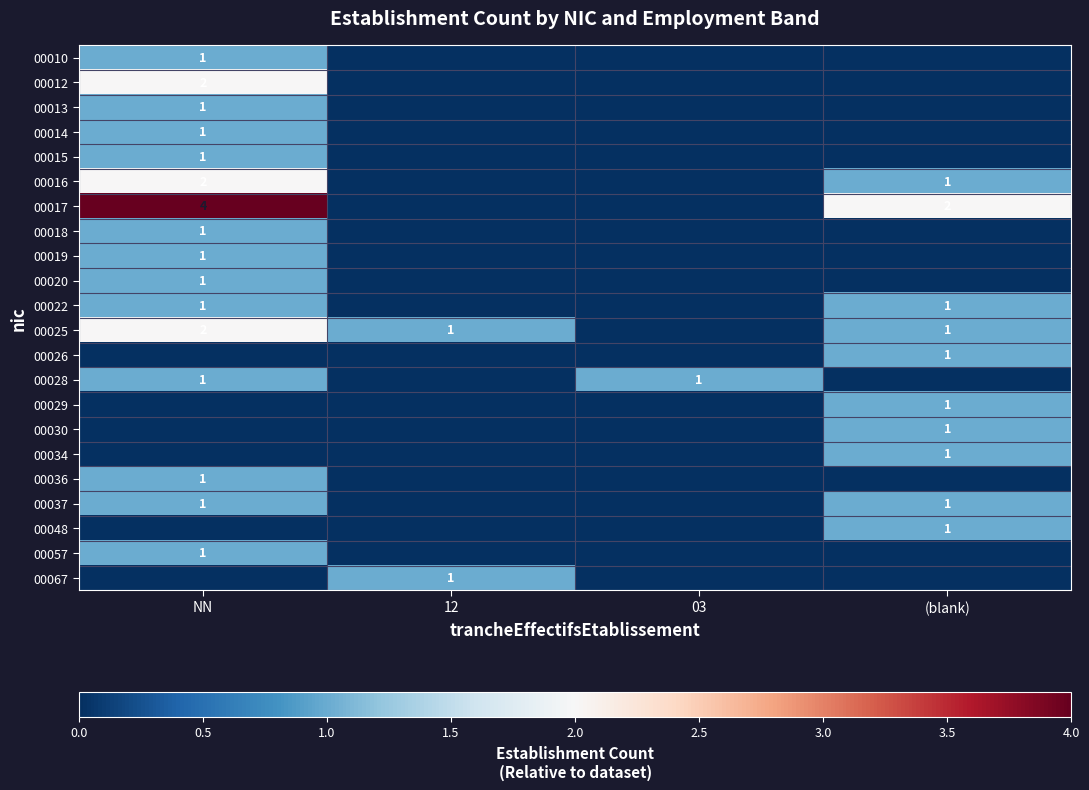

Is it true that 00012 equals 2 at NN?

True